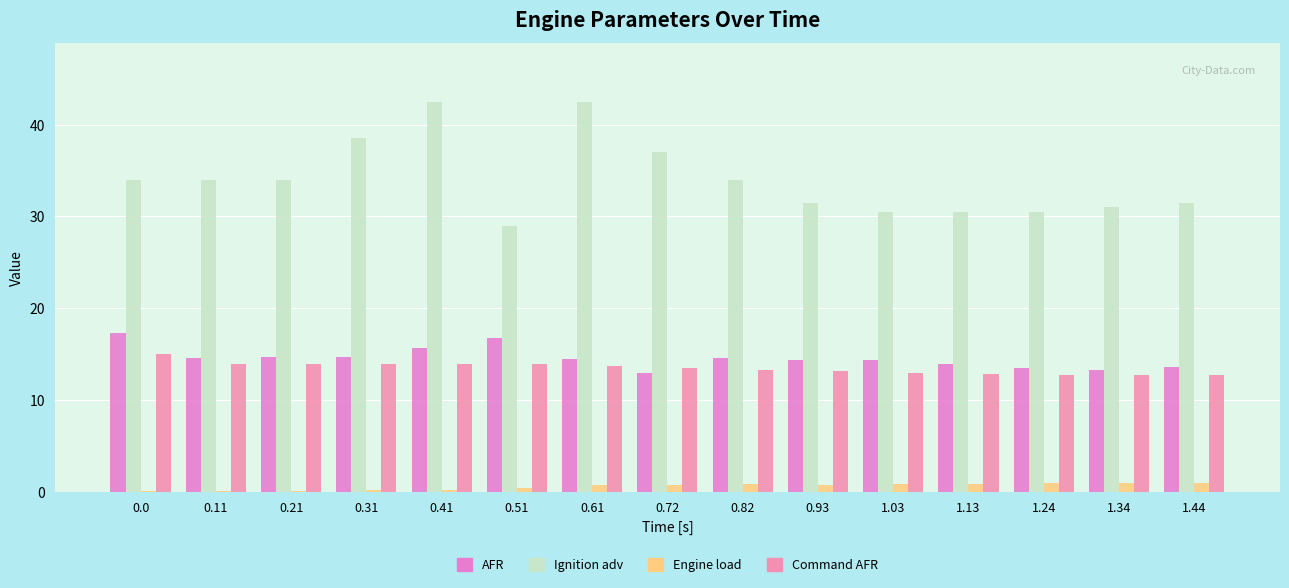

Count the number of categories in the chart.

15